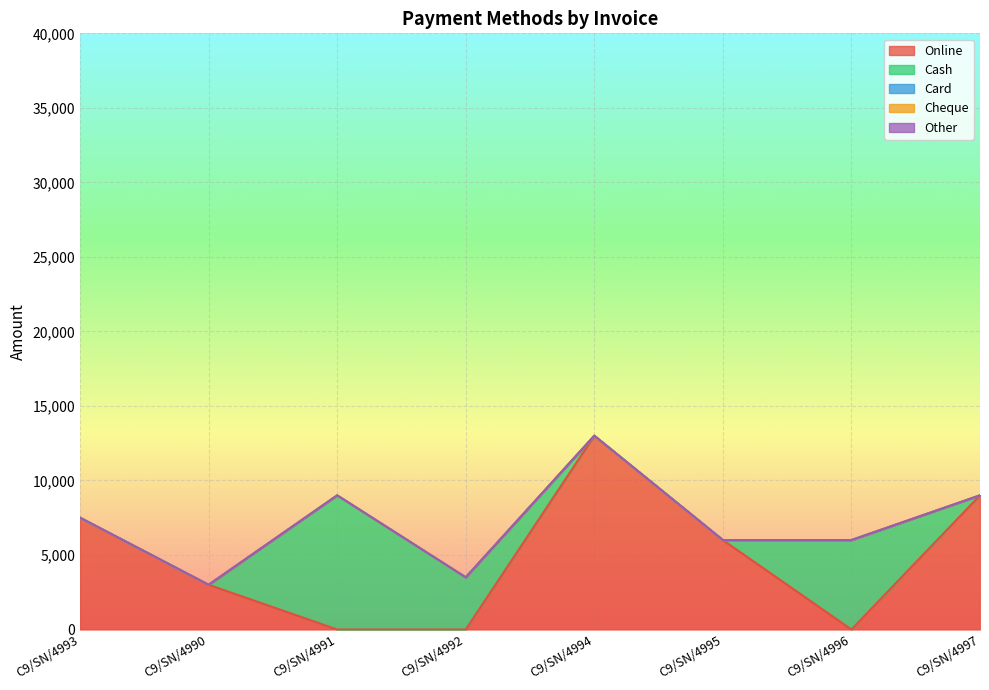

What is the label of the 3rd point from the left?

C9/SN/4991